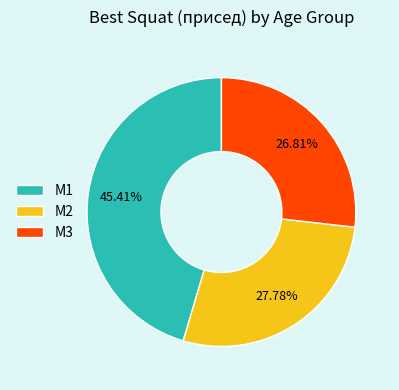

Is there a majority slice in this chart?

No